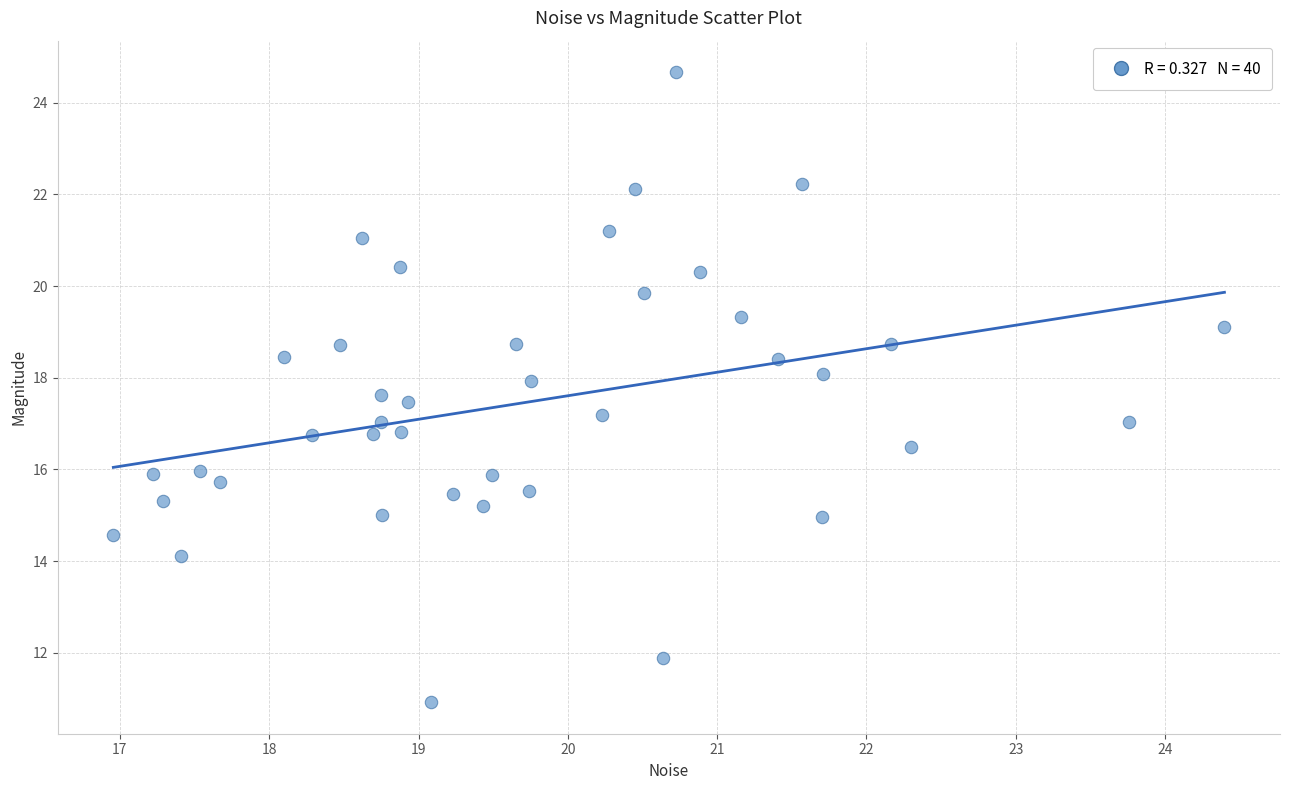

What is the range of Y values (max minus min)?

13.7